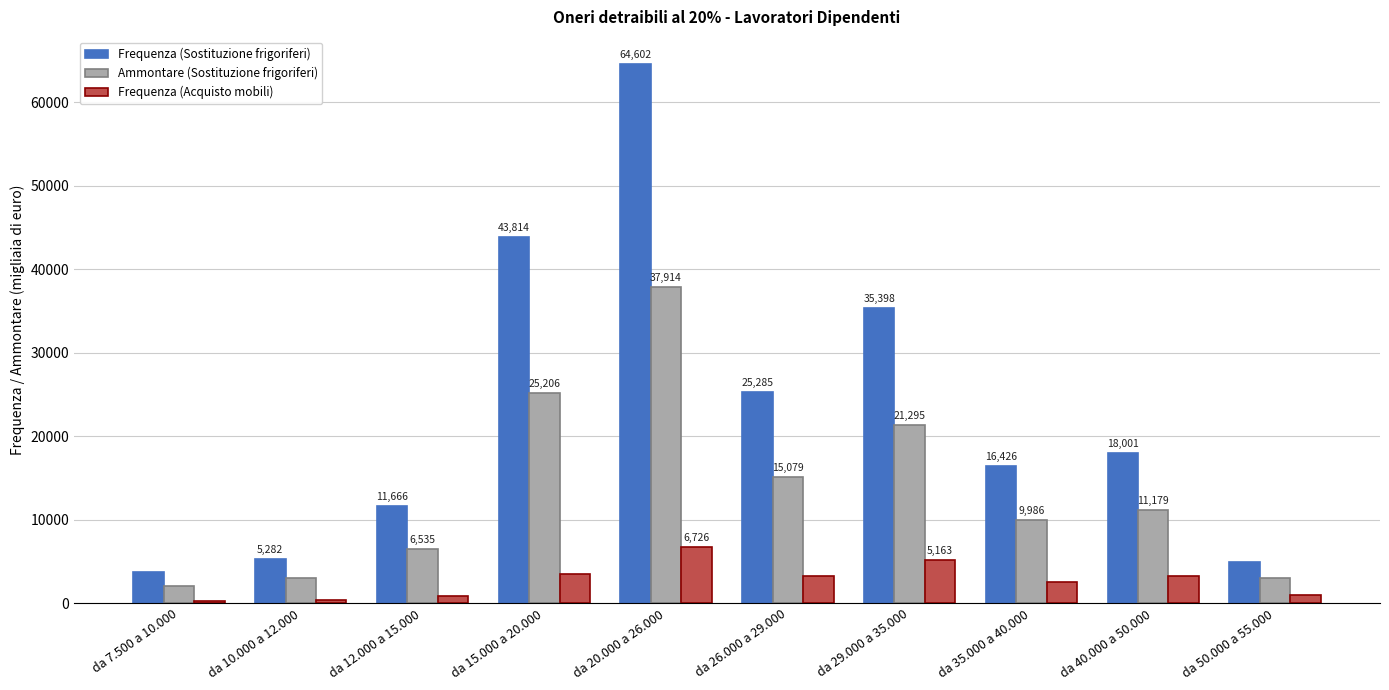

Reading right to left, what are all the values shown in this chart?

Frequenza (Sostituzione frigoriferi): 4971	18001	16426	35398	25285	64602	43814	11666	5282	3750
Ammontare (Sostituzione frigoriferi): 3083	11179	9986	21295	15079	37914	25206	6535	2966	2076
Frequenza (Acquisto mobili): 988	3270	2564	5163	3315	6726	3471	832	347	294